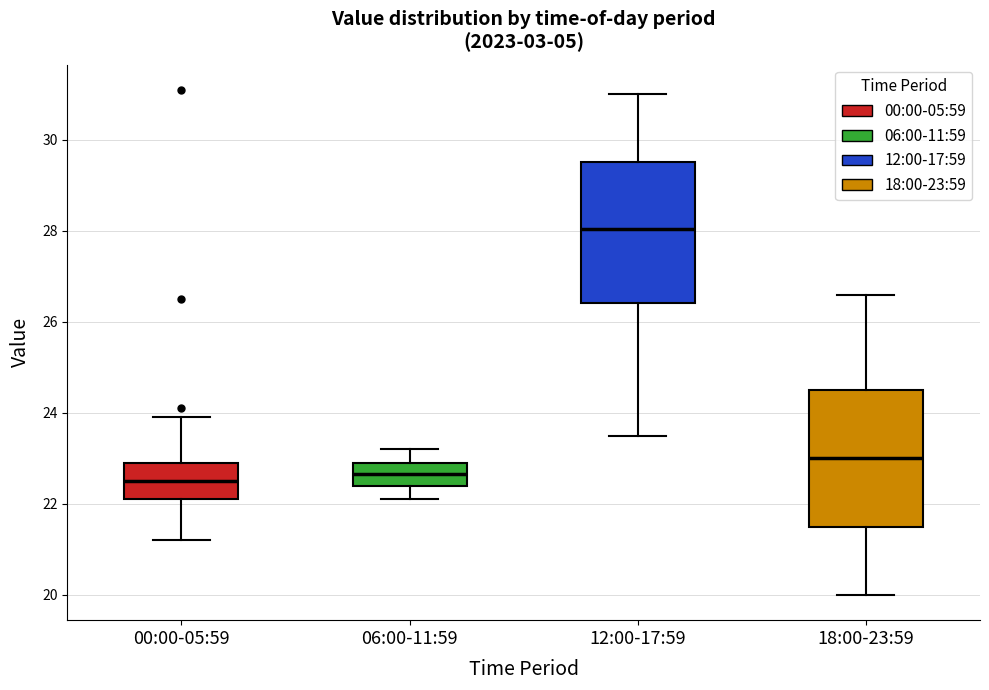

Reading left to right, read every box against the y-axis: the position of its median line, the range the box covers, and the ends of its whiskers. The values are not printed on the chart, so give them approximately, as read against the axis.

00:00-05:59: median 22.6, box 22.2 to 23.0, whiskers 21.2 to 24.0
06:00-11:59: median 22.6, box 22.4 to 23.0, whiskers 22.2 to 23.2
12:00-17:59: median 28.0, box 26.4 to 29.6, whiskers 23.6 to 31.0
18:00-23:59: median 23.0, box 21.6 to 24.6, whiskers 20.0 to 26.6